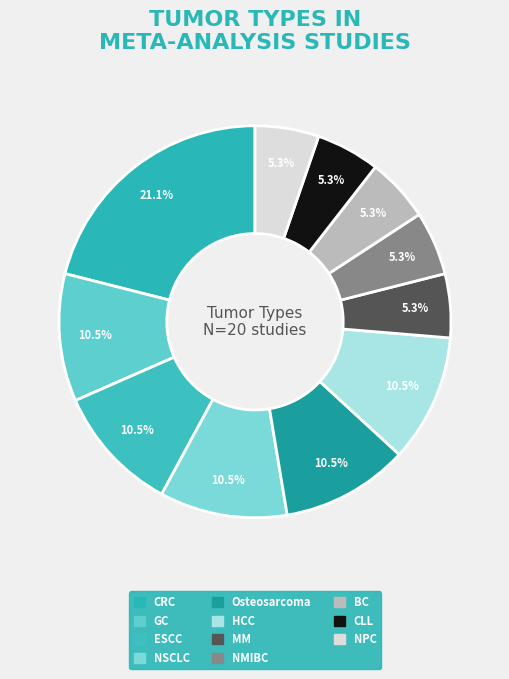

Rank the categories by value from highest to lowest.

CRC, ESCC, GC, NSCLC, Osteosarcoma, HCC, NPC, MM, NMIBC, BC, CLL